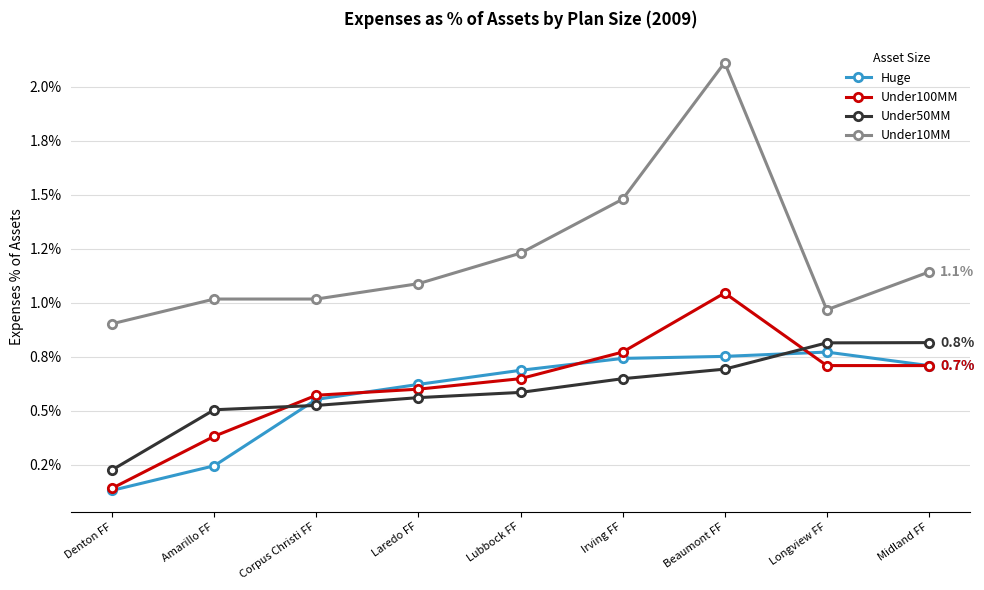

What position from the left is Midland FF?

9